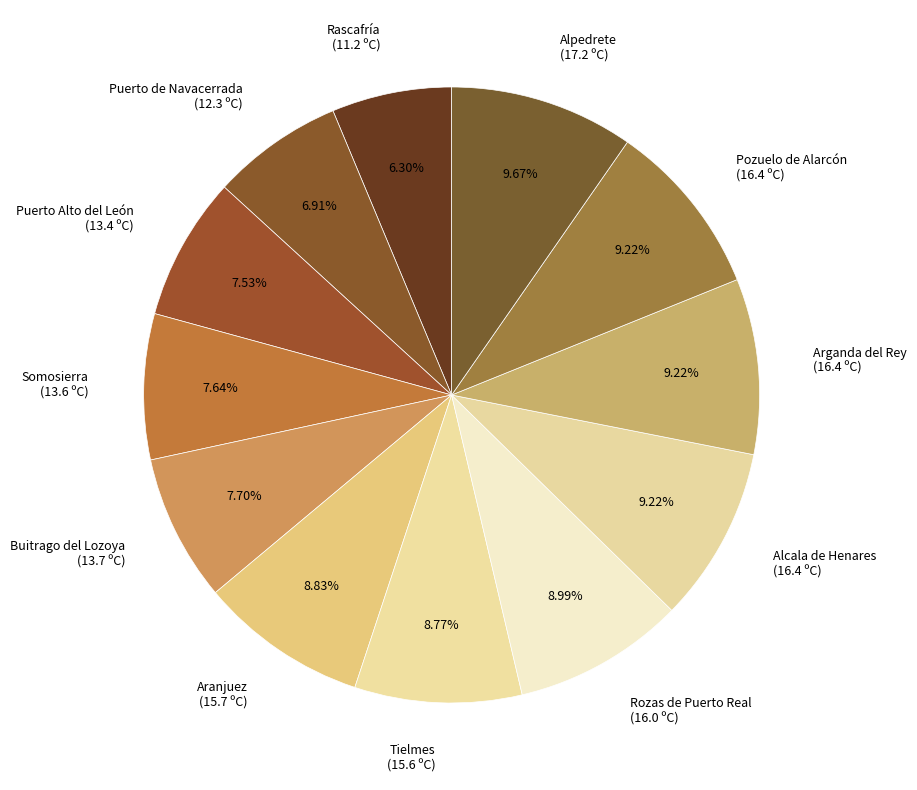

Approximately how many times larger is the value at Alcala de Henares (16.4 ºC) compared to Tielmes (15.6 ºC)?

1.1